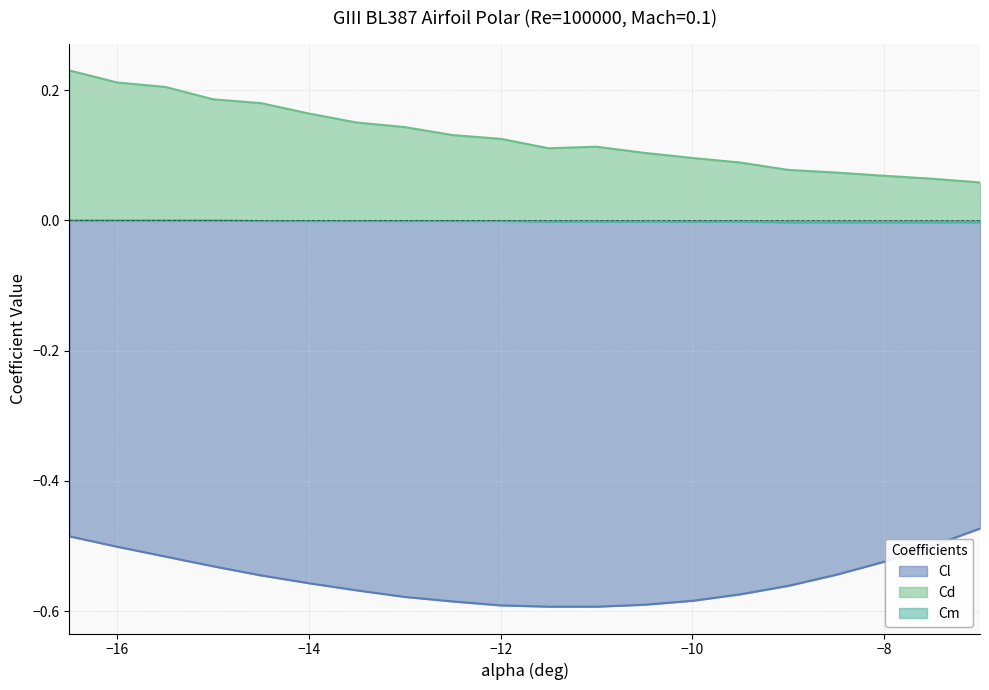

At which category is the sum across all series the highest?

-16.5